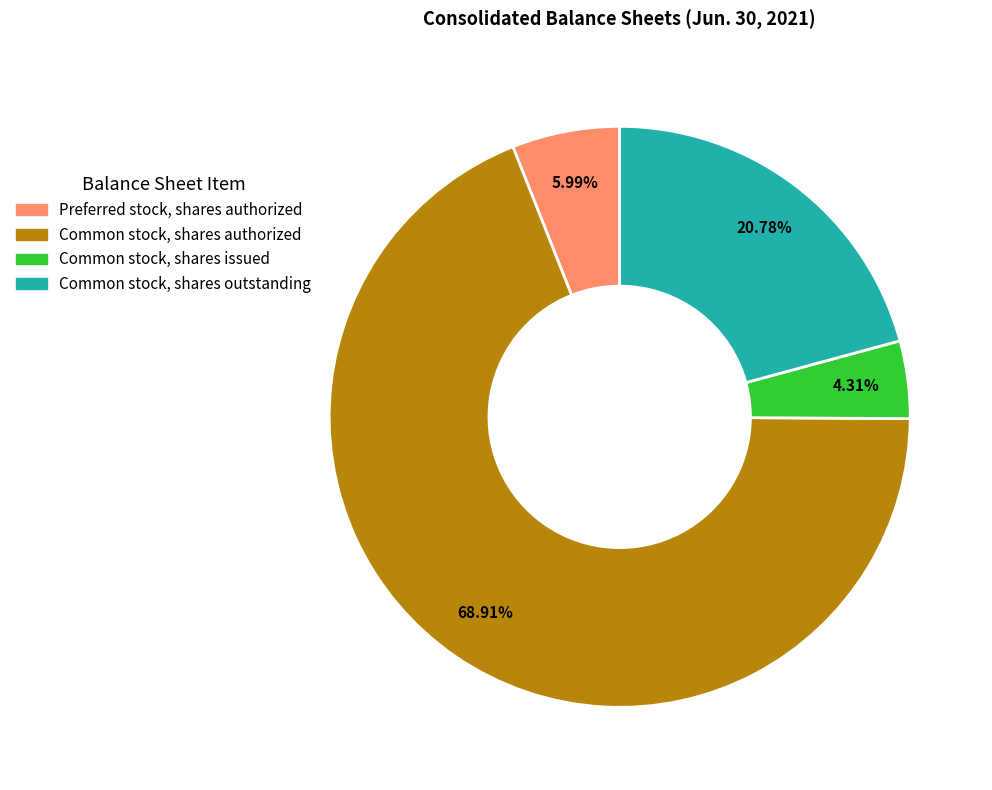

Which slice is the smallest?

Common stock, shares issued